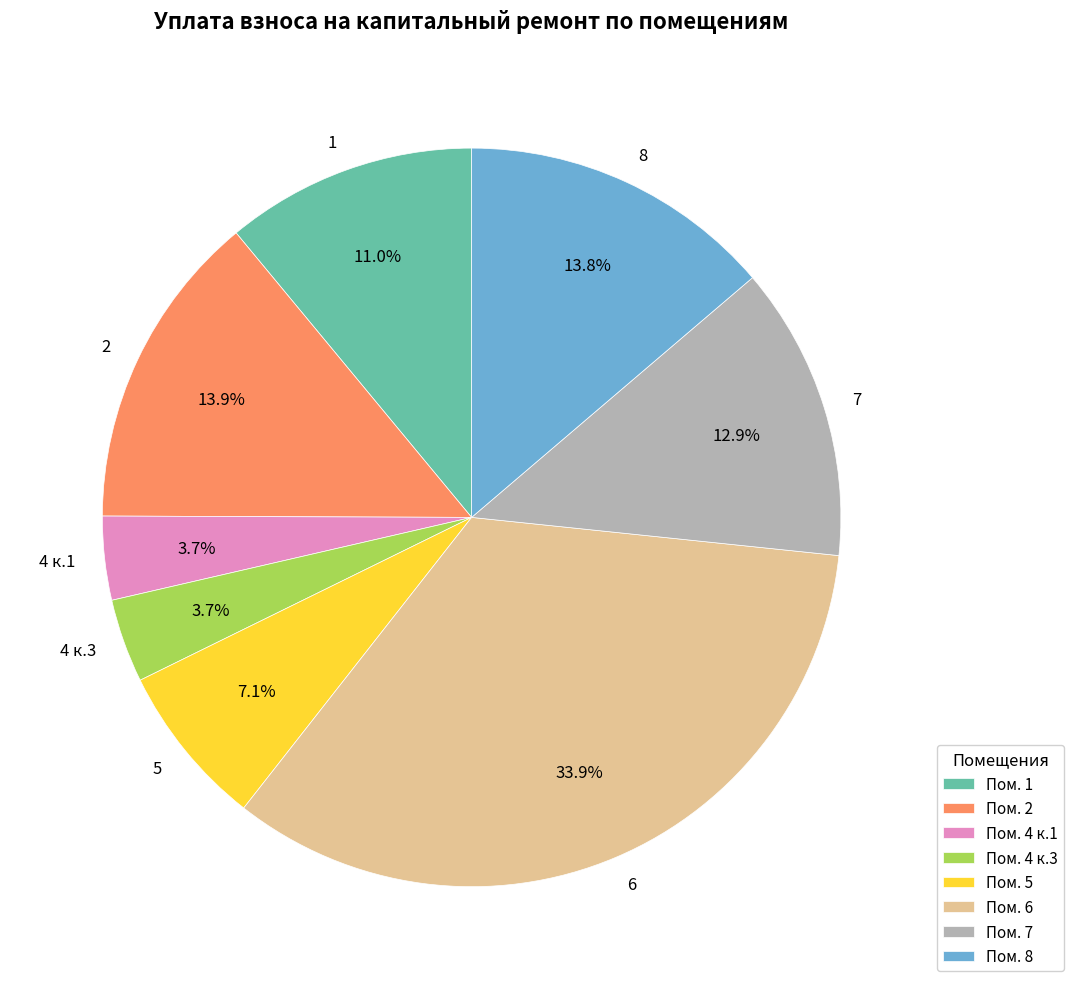

Approximately how many times larger is the value at 7 compared to 2?

0.9